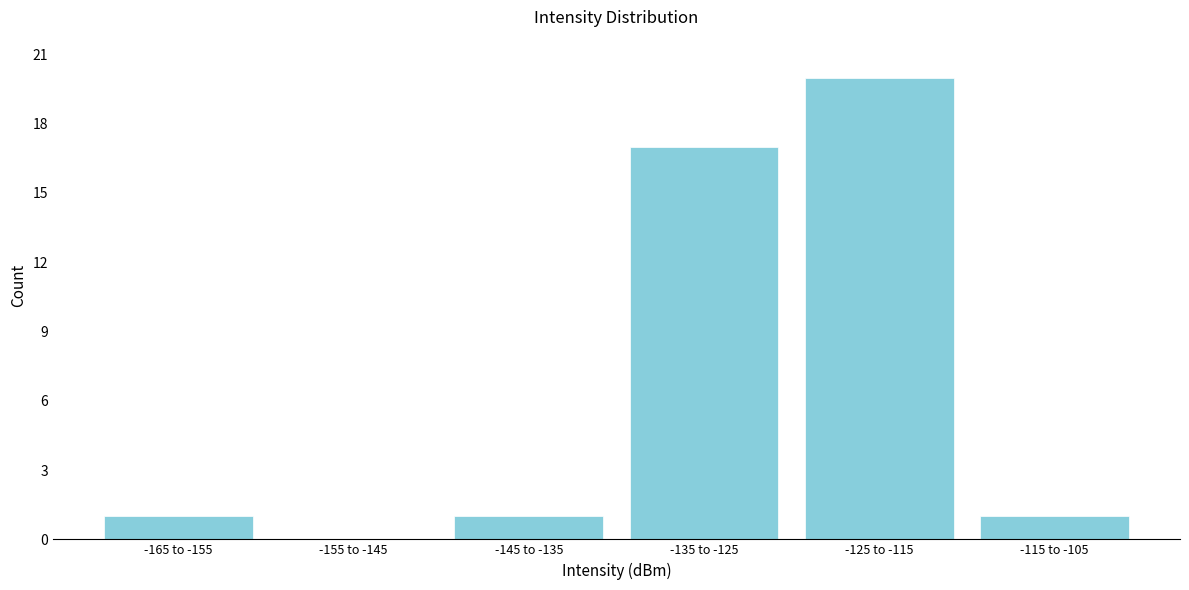

Reading left to right, what are all the values shown in this chart?

-165 to -155=1	-155 to -145=0	-145 to -135=1	-135 to -125=17	-125 to -115=20	-115 to -105=1